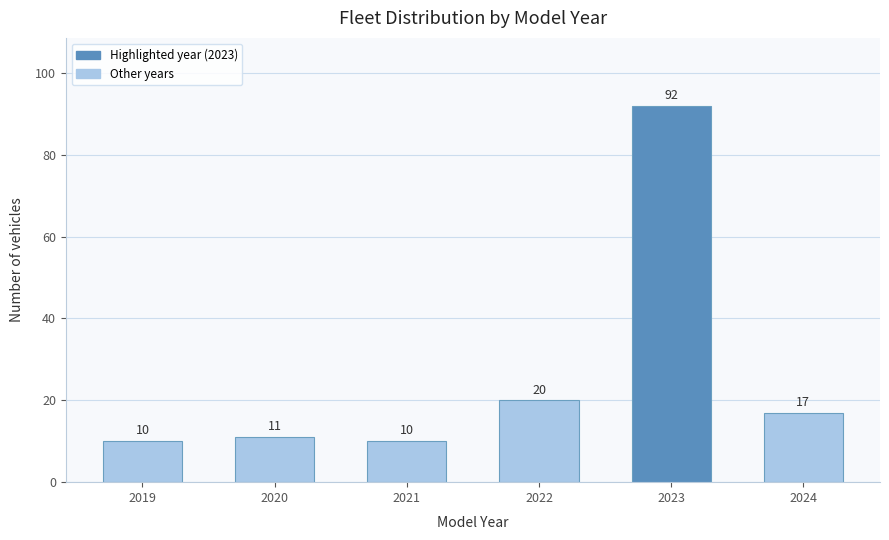

Reading right to left, transcribe all the data shown in this chart.

17	92	20	10	11	10